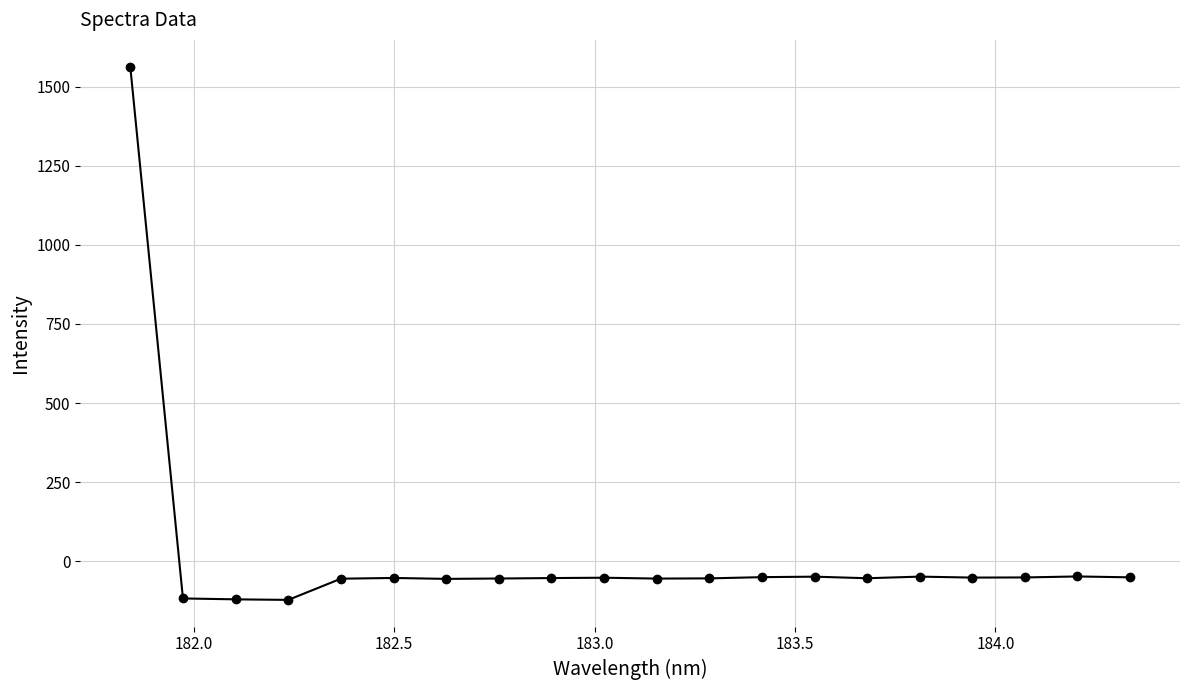

What is the smallest value displayed?

-122.3